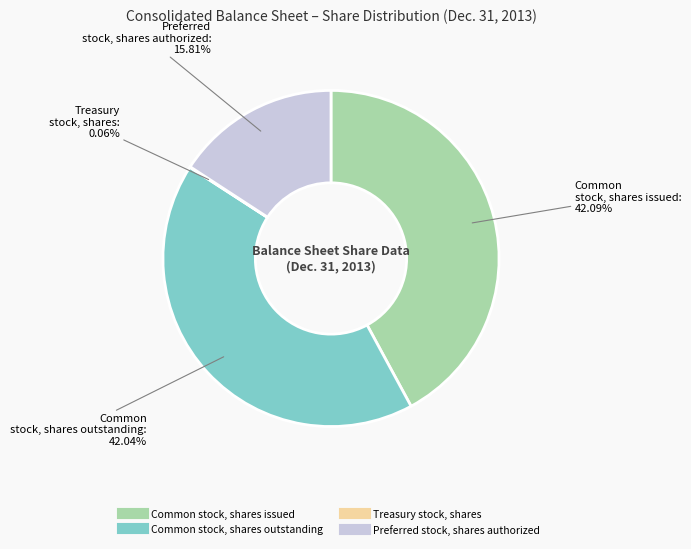

Do Preferred stock, shares authorized and Common stock, shares issued together represent more than half of the pie?

Yes